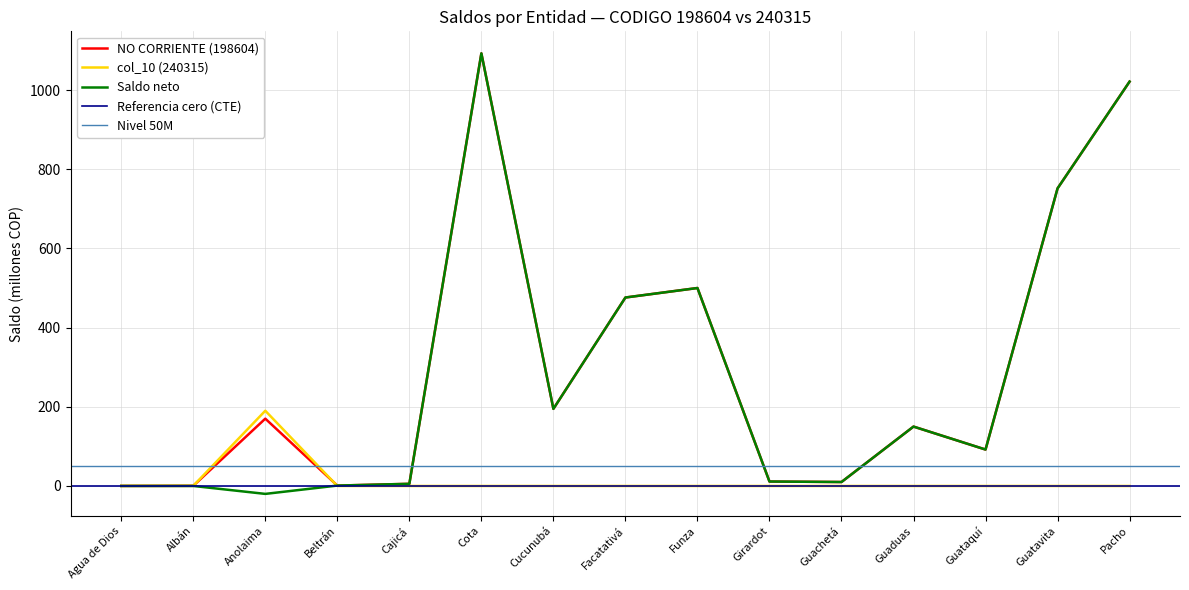

How many values in the Saldo (198604) series exceed 92?

8